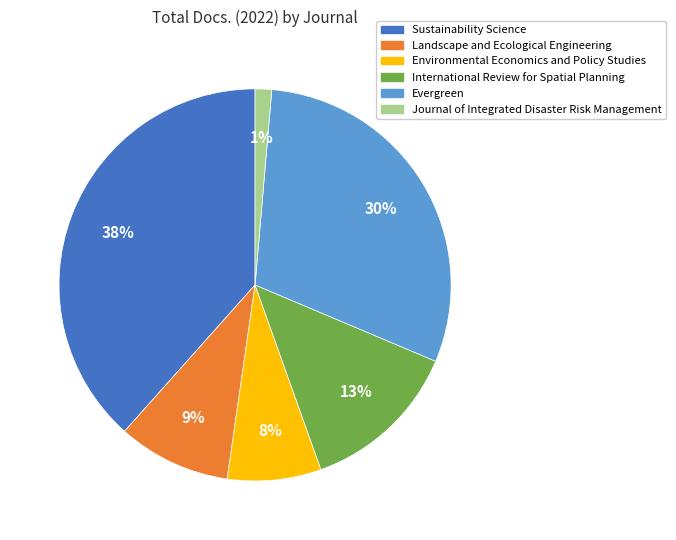

Is there a majority slice in this chart?

No